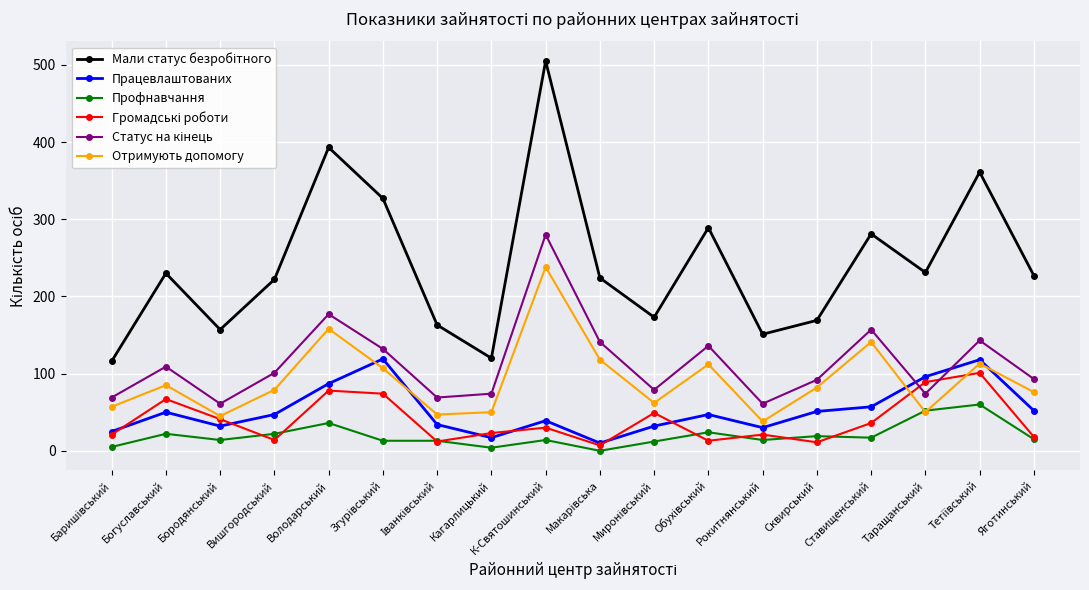

Is it true that Отримують допомогу equals 122 at Богуславський?

False